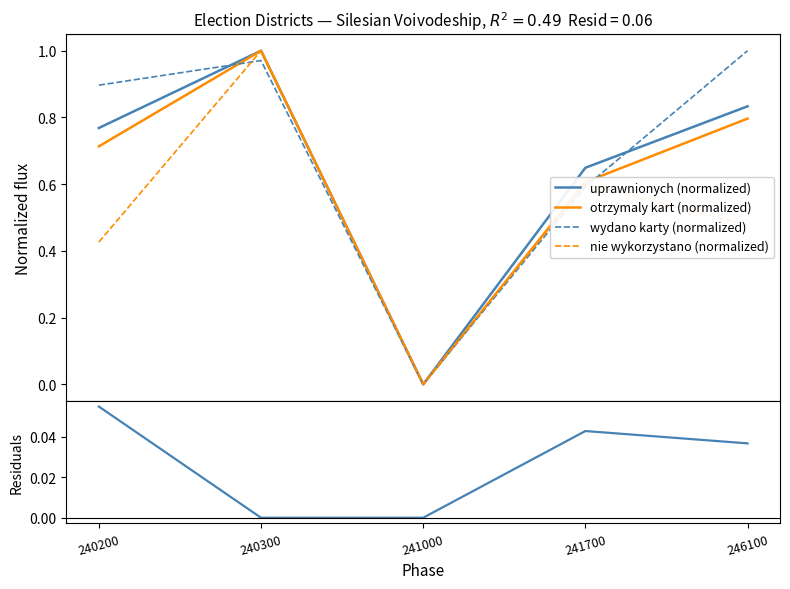

Between 240200 and 246100, which is larger?

246100